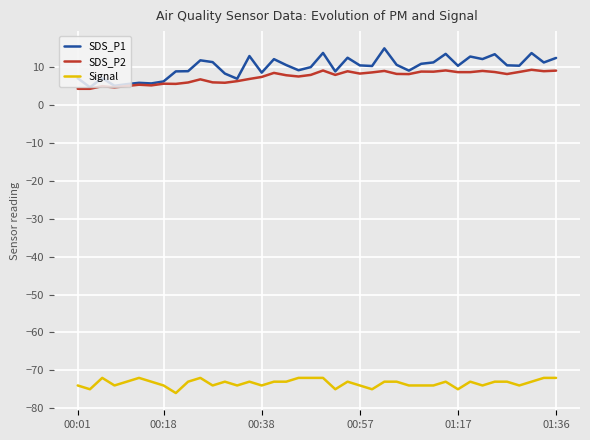

List the series in order of their peak value, lowest first.

Signal, SDS_P2, SDS_P1